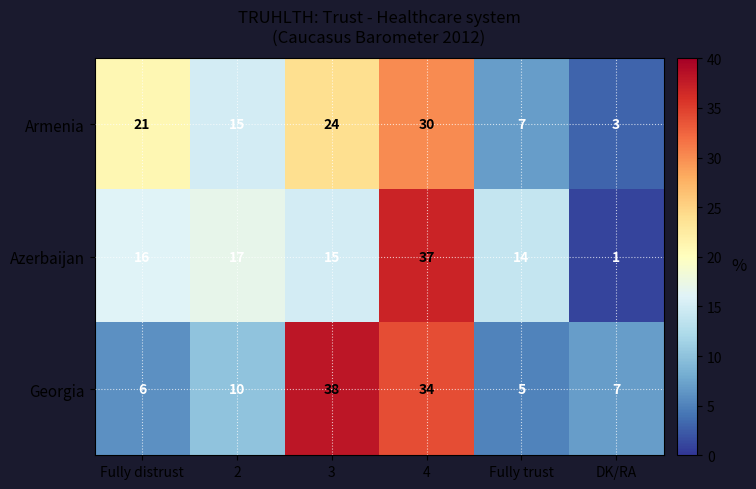

Rank the series at 4 from lowest to highest value.

Armenia, Georgia, Azerbaijan